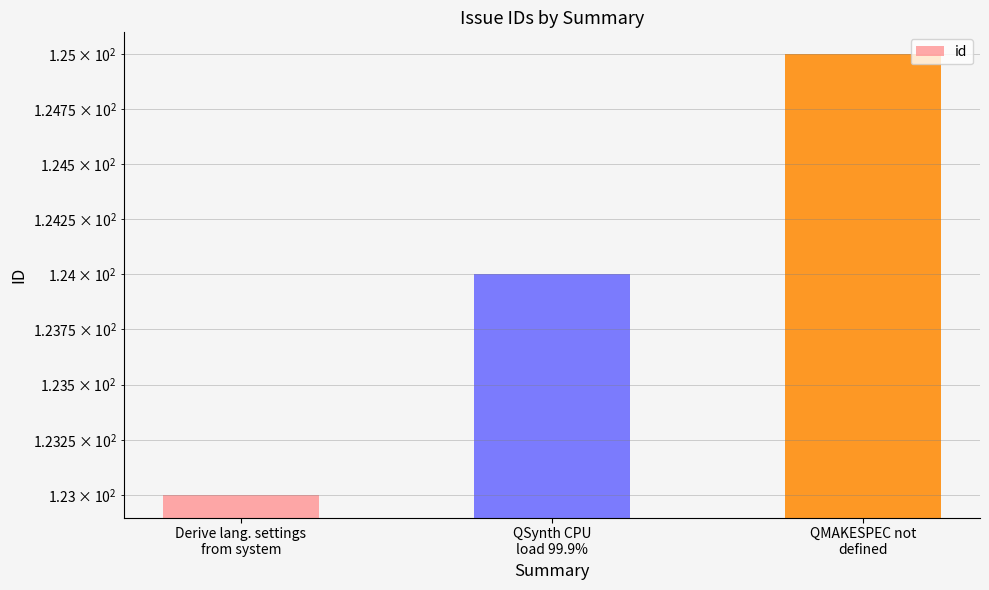

What is the difference between the maximum and minimum values?

2